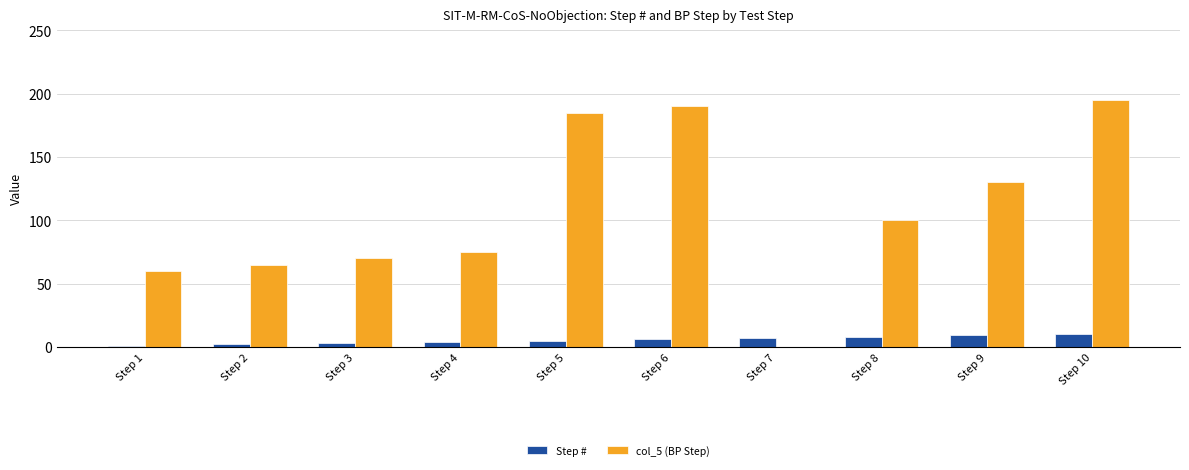

What is the greatest value displayed?

195